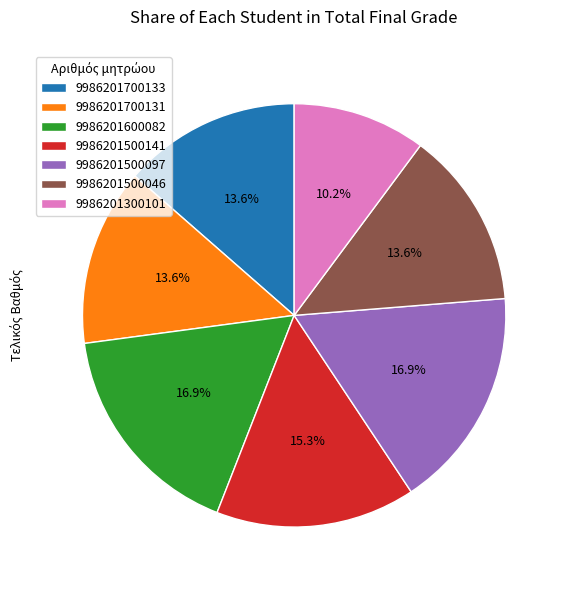

To the nearest percent, what is the average slice percentage?

14%